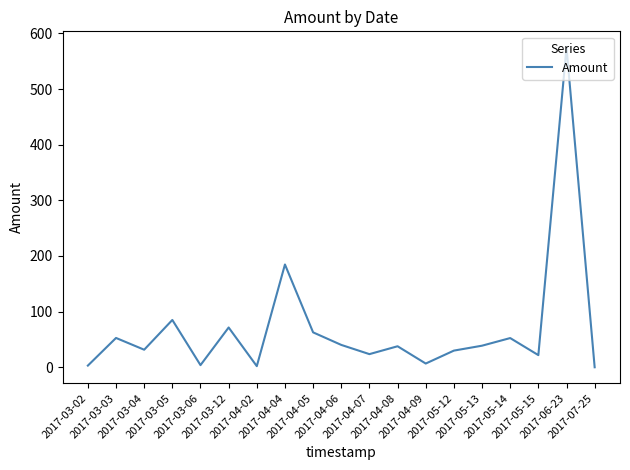

What is the approximate value at 2017-05-14?

52.5